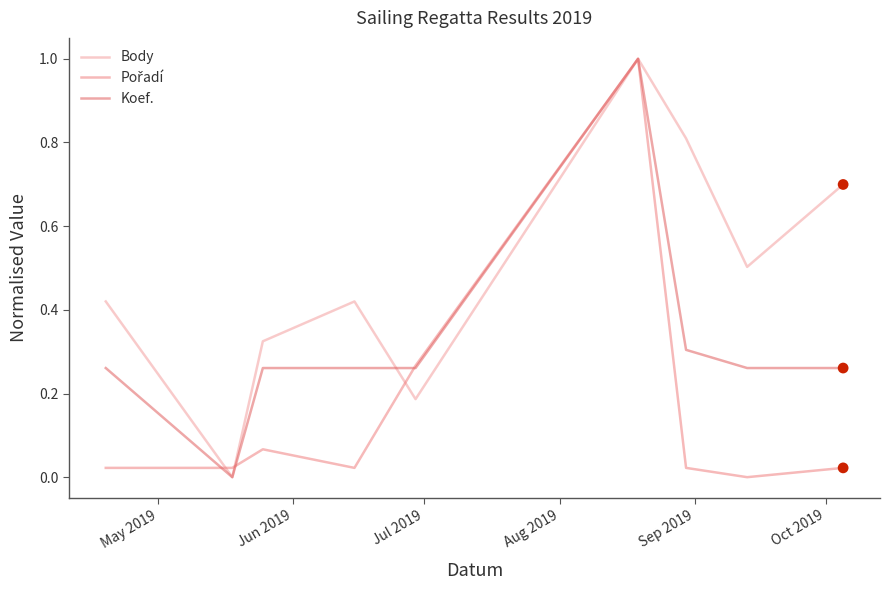

Which series has the largest total across all categories?

Body